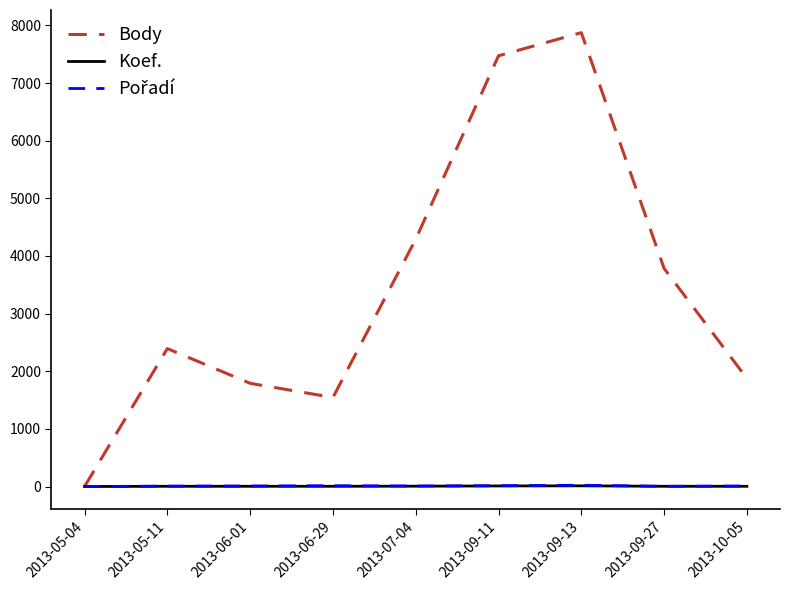

How many categories are shown in the chart?

9